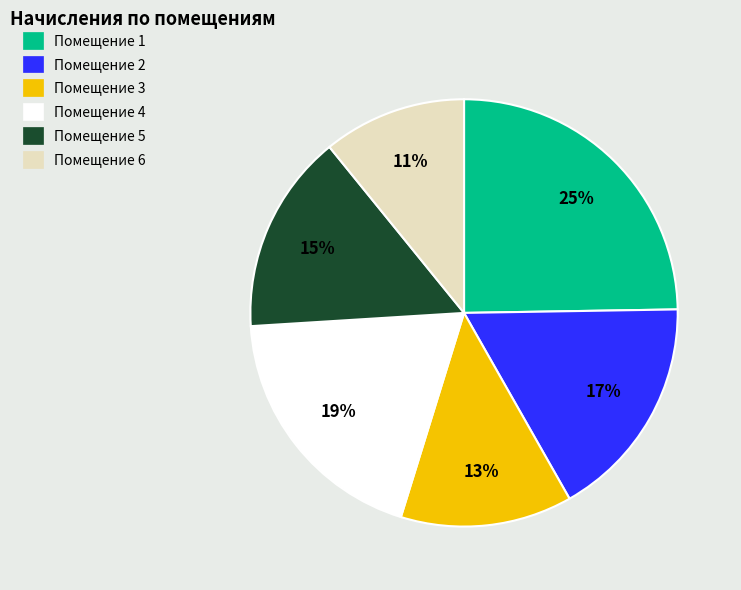

Approximately how many times larger is the value at Помещение 6 compared to Помещение 1?

0.4